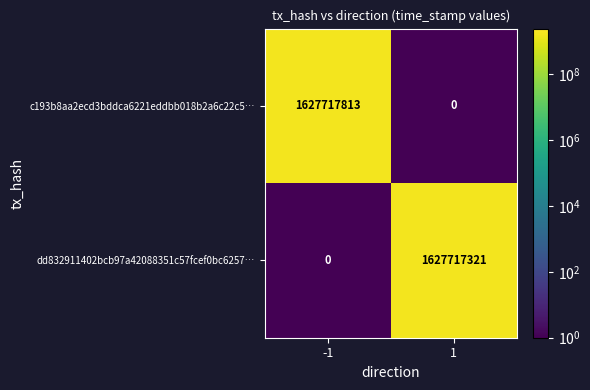

The value of c193b8aa2ecd3bddca6221eddbb018b2a6c22c5… at -1 is 1627717813. True or false?

True